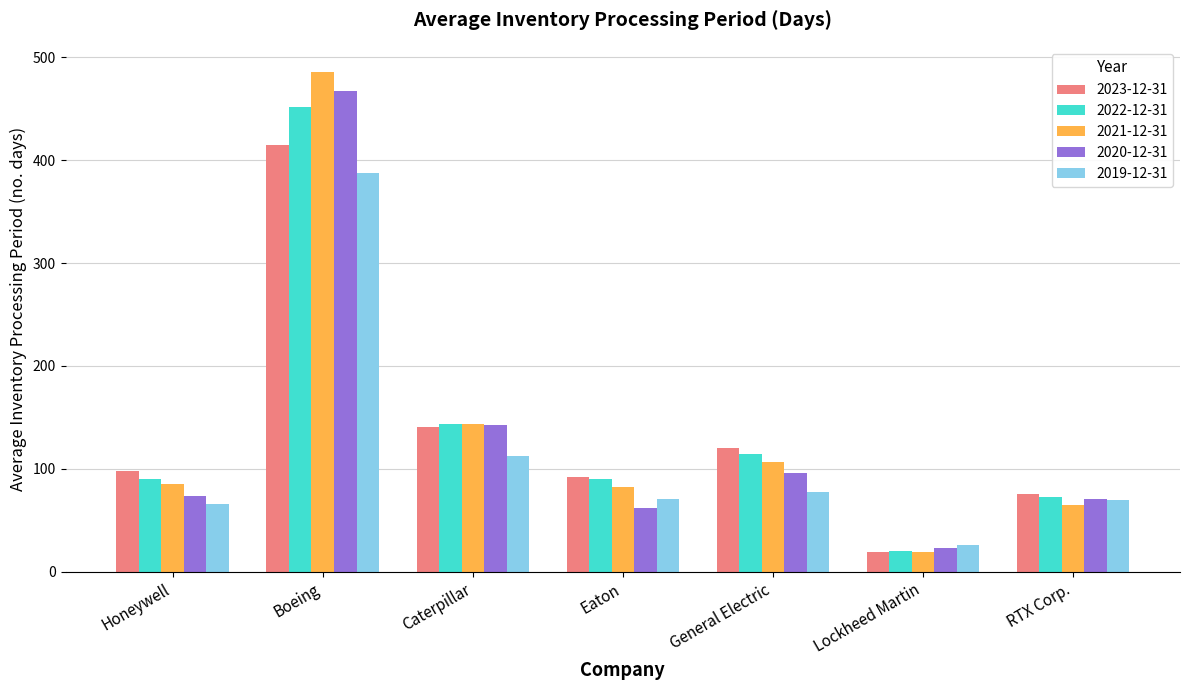

What is the label of the 7th bar from the right?

Honeywell